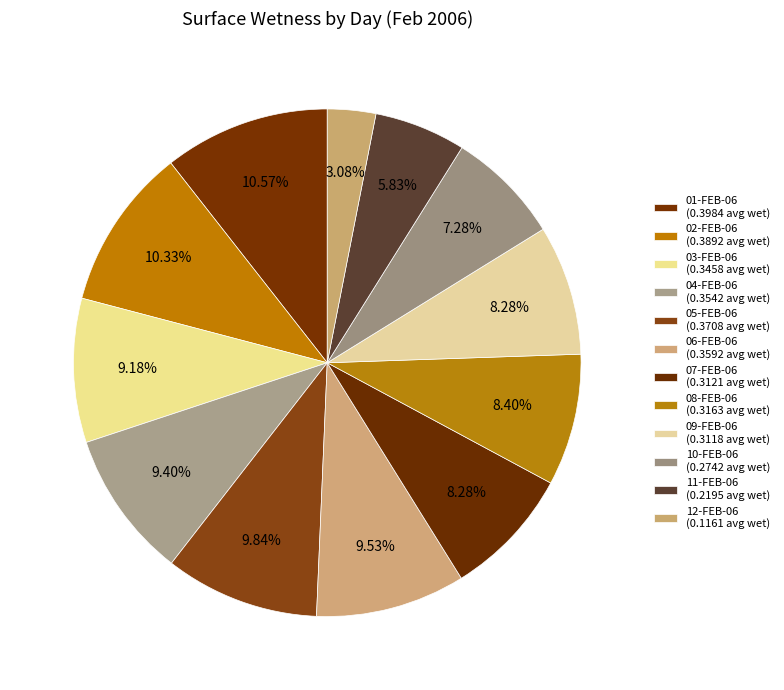

Count the number of slices in the pie.

12